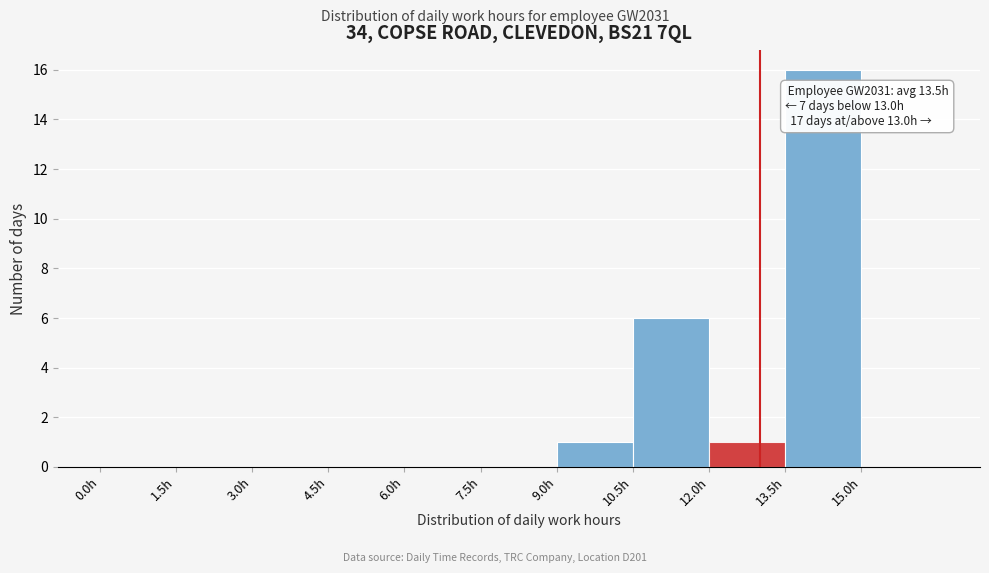

Which range on the x-axis has the tallest bar?

13.5 to 15.0